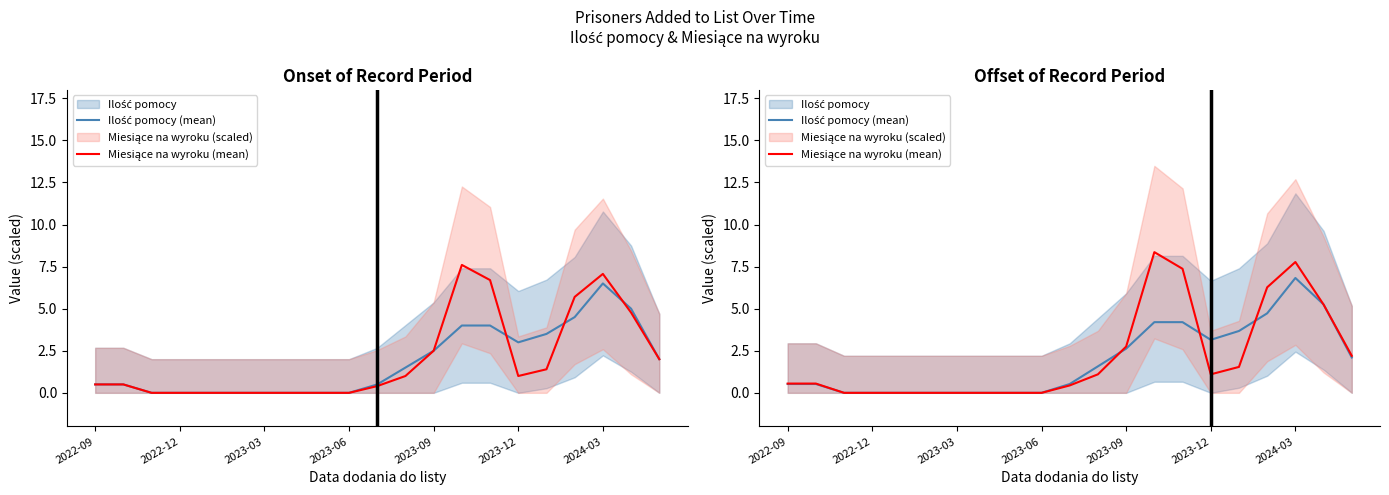

Which series has the largest total across all categories?

Miesiące na wyroku (mean)